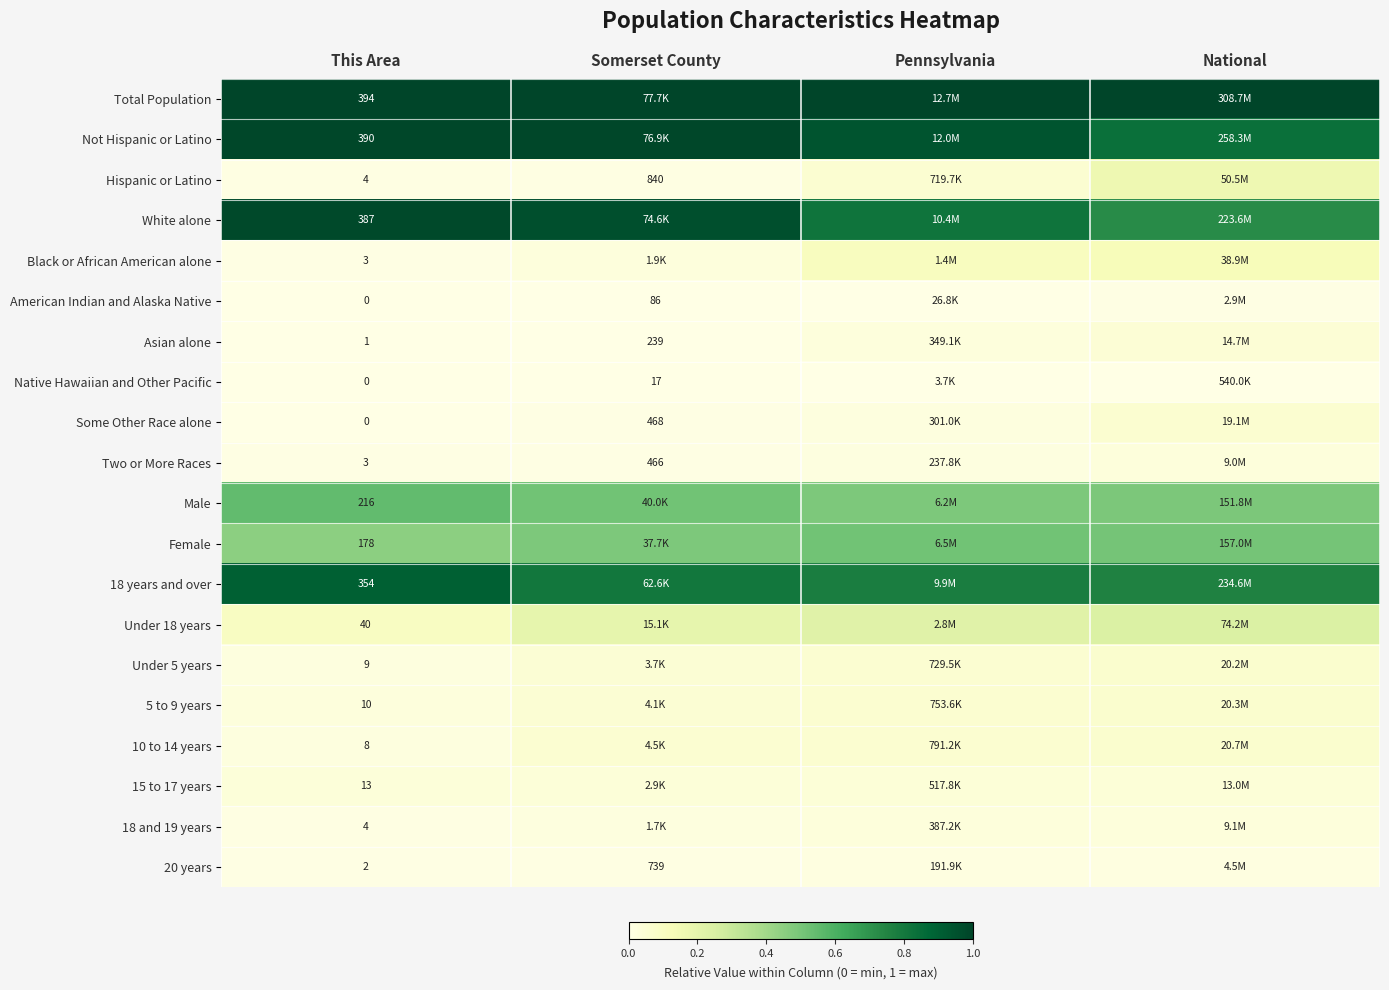

At National, list the series in order from largest to smallest.

Total Population, Not Hispanic or Latino, 18 years and over, White alone, Female, Male, Under 18 years, Hispanic or Latino, Black or African American alone, 10 to 14 years, 5 to 9 years, Under 5 years, Some Other Race alone, Asian alone, 15 to 17 years, 18 and 19 years, Two or More Races, 20 years, American Indian and Alaska Native, Native Hawaiian and Other Pacific